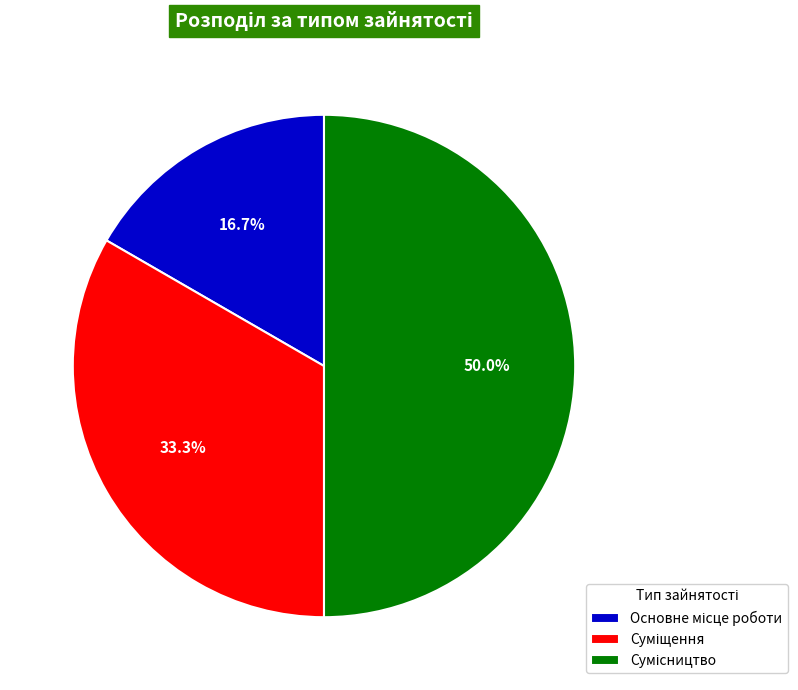

Is there a majority slice in this chart?

No